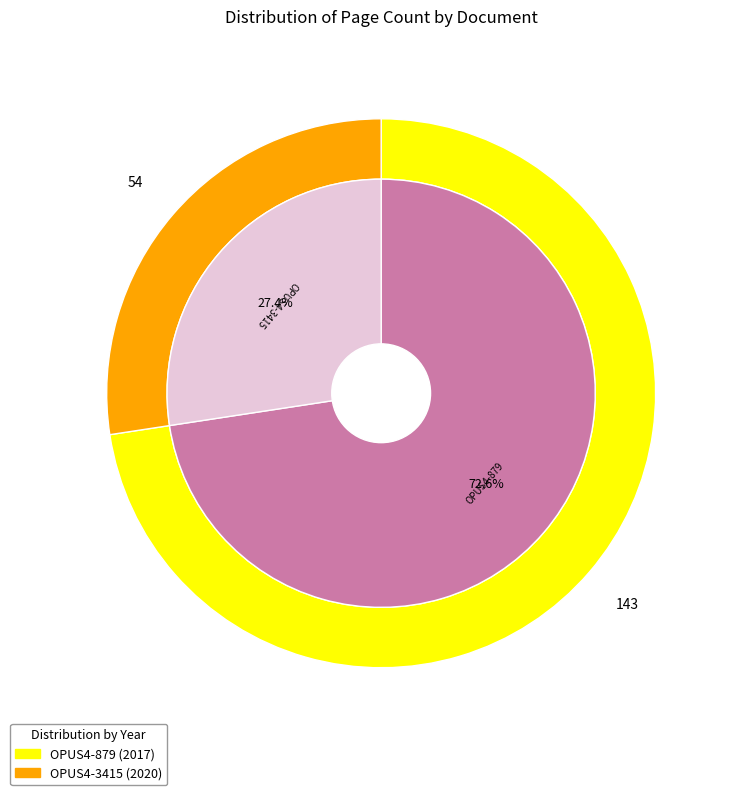

To the nearest percent, what portion does OPUS4-3415 represent?

27%